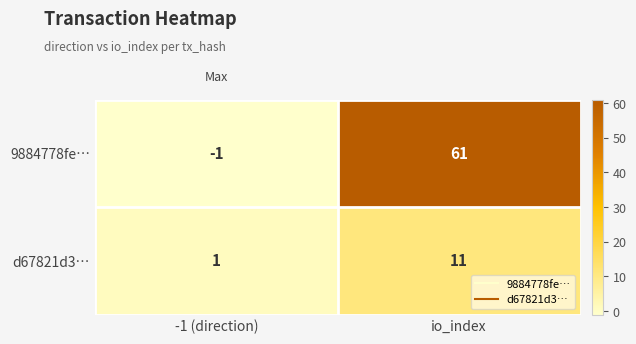

Reading right to left, extract all data points from this chart.

9884778fe…: io_index=61	-1 (direction)=-1
d67821d3…: io_index=11	-1 (direction)=1